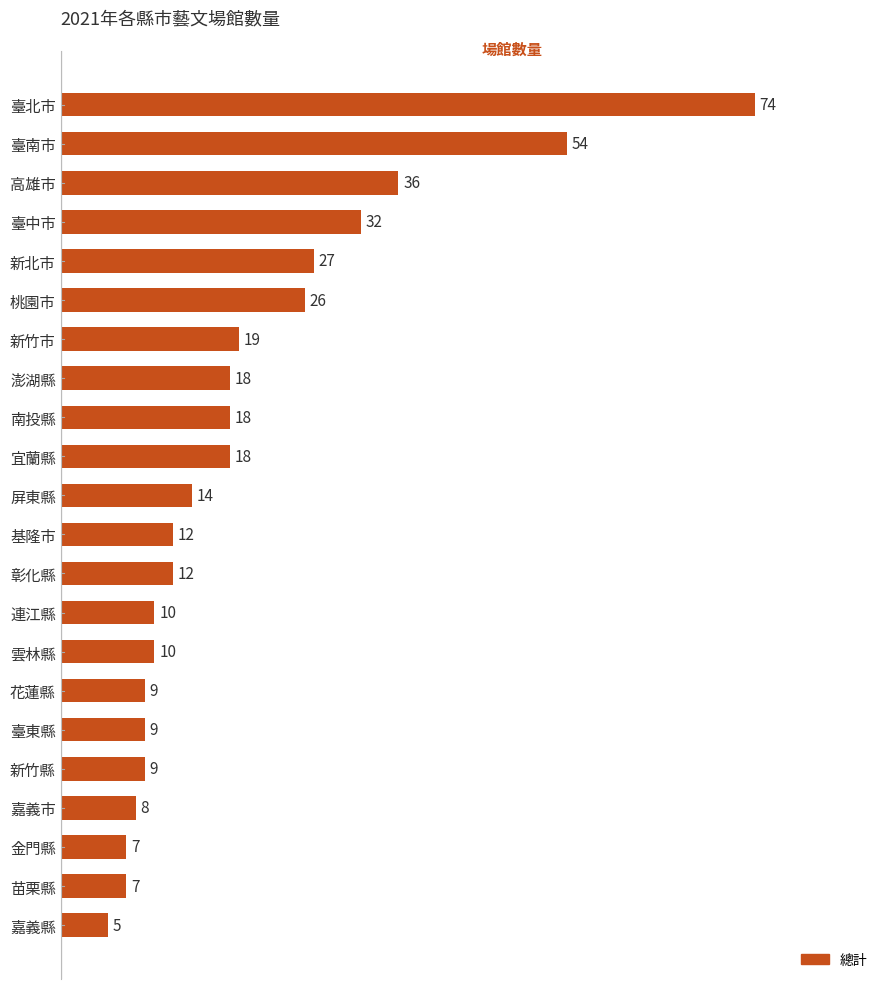

Reading bottom to top, extract all data points from this chart.

嘉義縣=5	苗栗縣=7	金門縣=7	嘉義市=8	新竹縣=9	臺東縣=9	花蓮縣=9	雲林縣=10	連江縣=10	彰化縣=12	基隆市=12	屏東縣=14	宜蘭縣=18	南投縣=18	澎湖縣=18	新竹市=19	桃園市=26	新北市=27	臺中市=32	高雄市=36	臺南市=54	臺北市=74